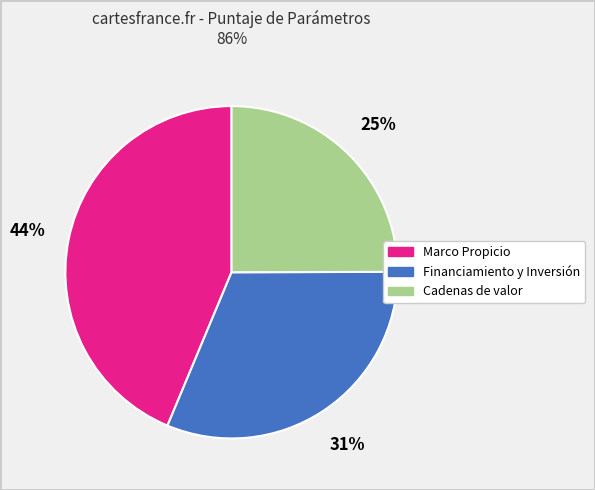

Between Cadenas de valor and Financiamiento y Inversión, which is larger?

Financiamiento y Inversión